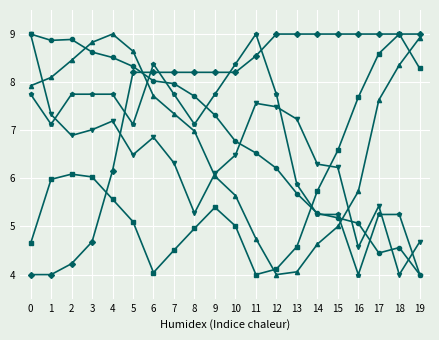

How many series are shown in this chart?

6